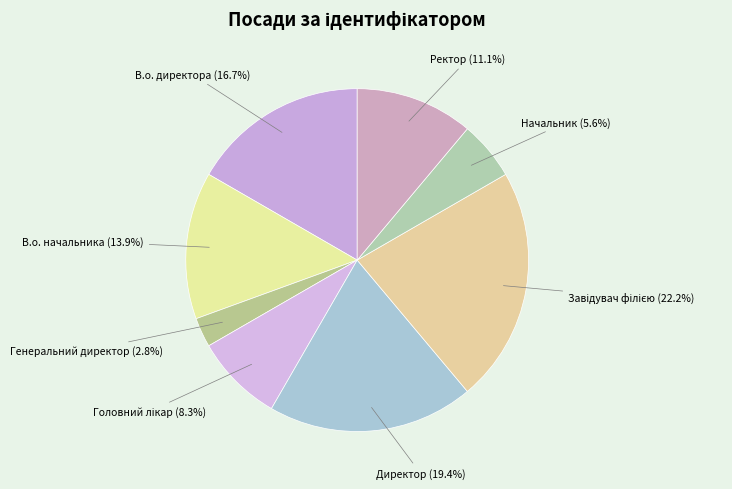

Is there any slice that represents more than half of the pie?

No